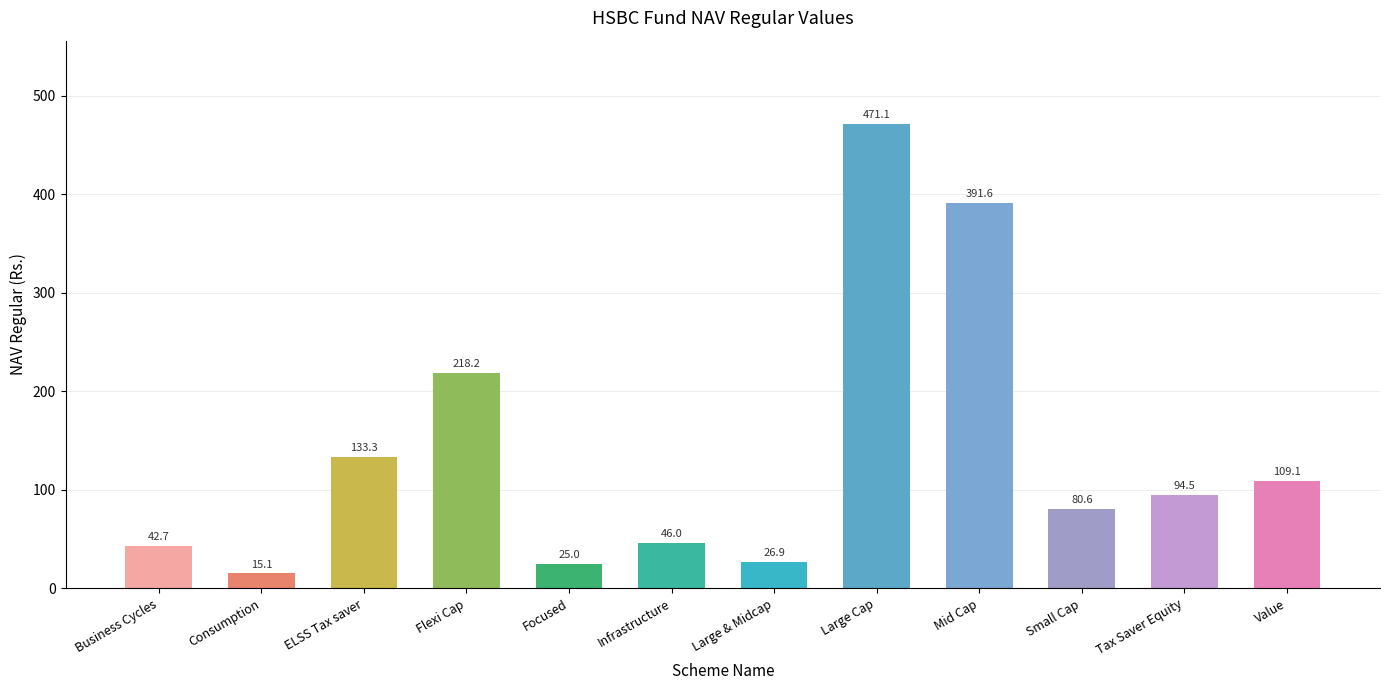

At which category does the chart reach its minimum across all series?

Consumption